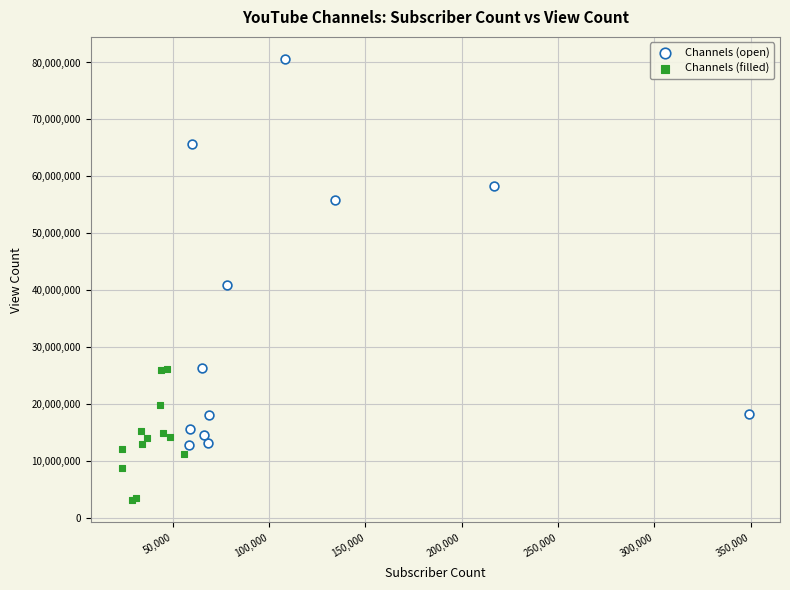

Which series has the widest spread of Y values?

Channels (open)